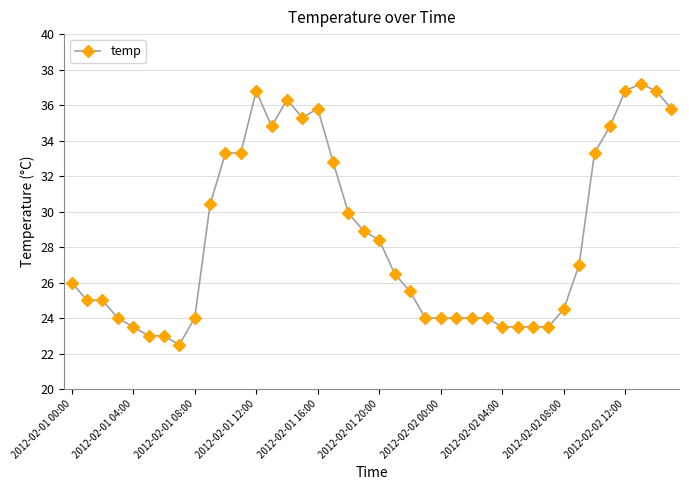

What is the difference between the maximum and second lowest values?

14.2